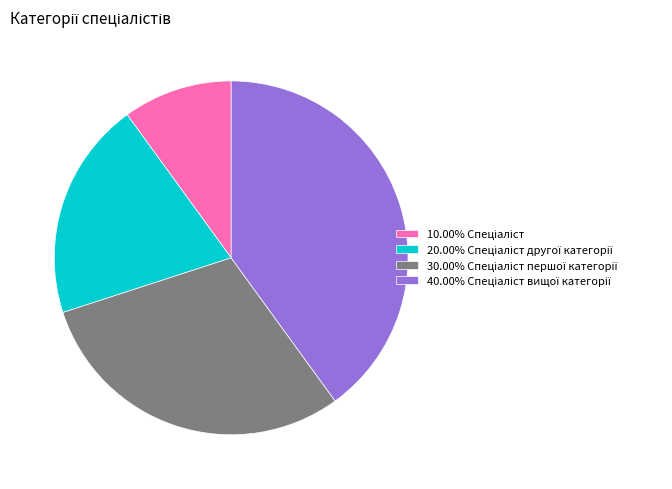

Count the number of slices in the pie.

4